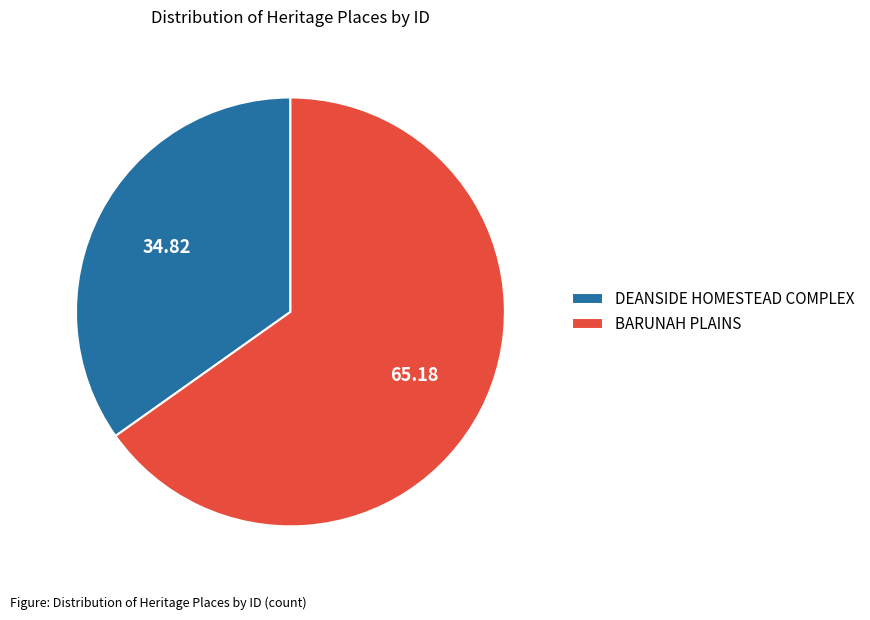

Which has a higher value, DEANSIDE HOMESTEAD COMPLEX or BARUNAH PLAINS?

BARUNAH PLAINS